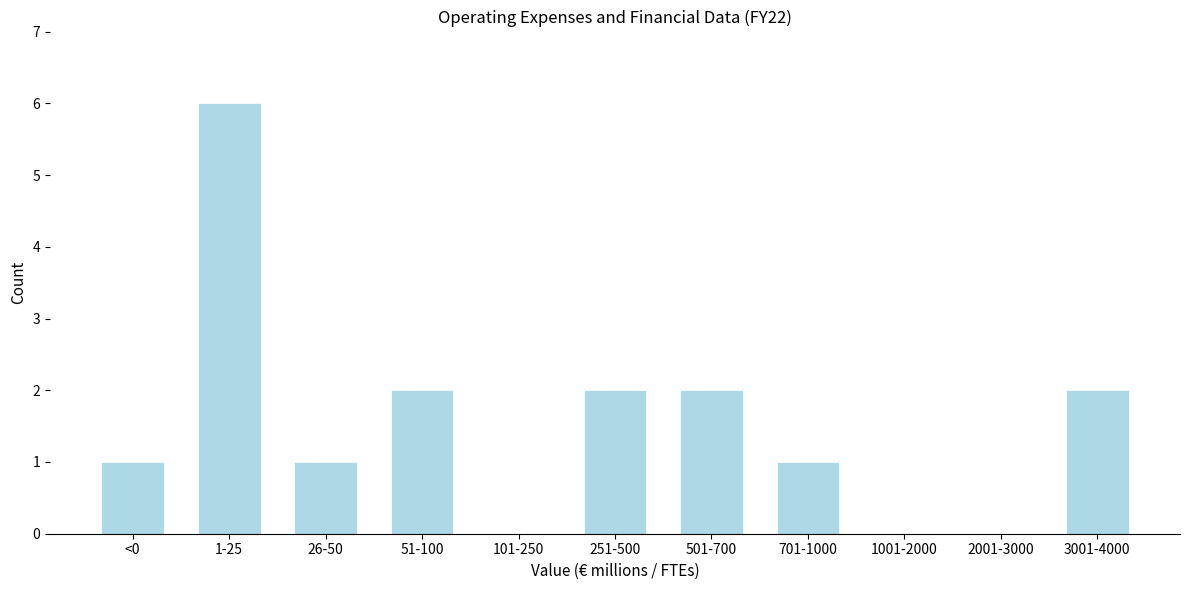

Reading right to left, transcribe all the data shown in this chart.

3001-4000=2	2001-3000=0	1001-2000=0	701-1000=1	501-700=2	251-500=2	101-250=0	51-100=2	26-50=1	1-25=6	<0=1